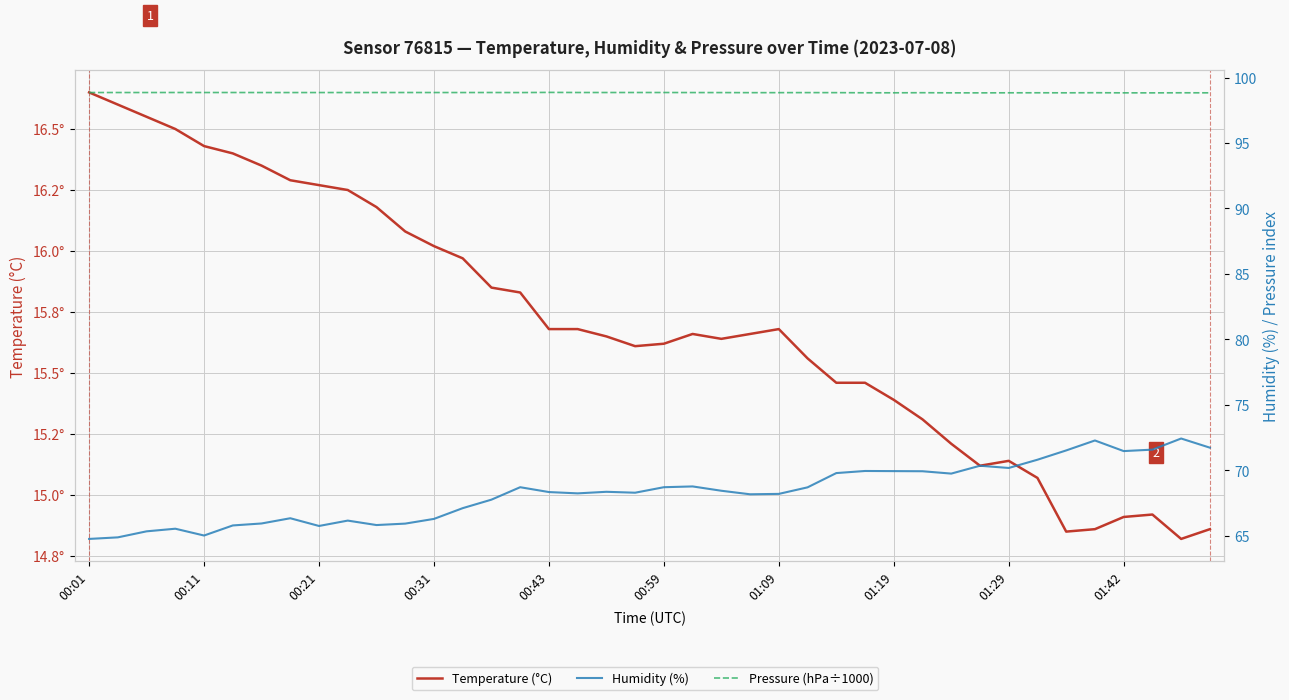

Is it true that Pressure (hPa÷1000) equals 174.2 at 00:43?

False